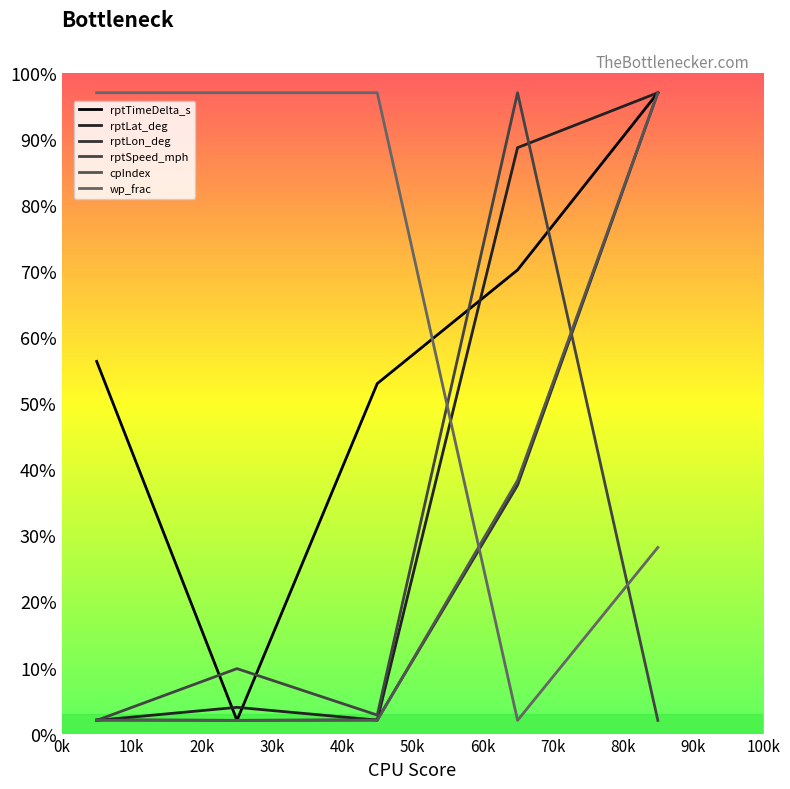

In rptLon_deg, how many points are lower than both neighbors (excluding endpoints)?

1